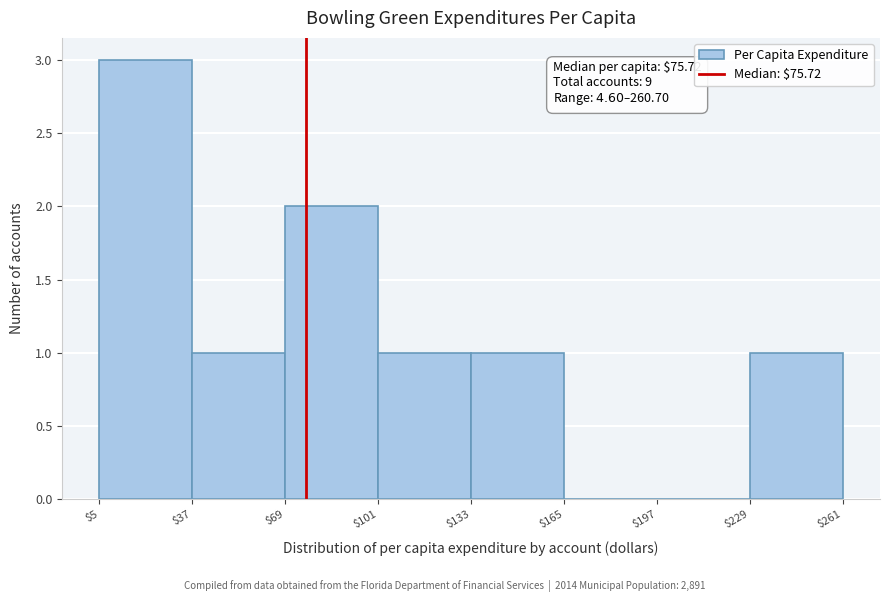

Which range on the x-axis has the tallest bar?

$5 to $37